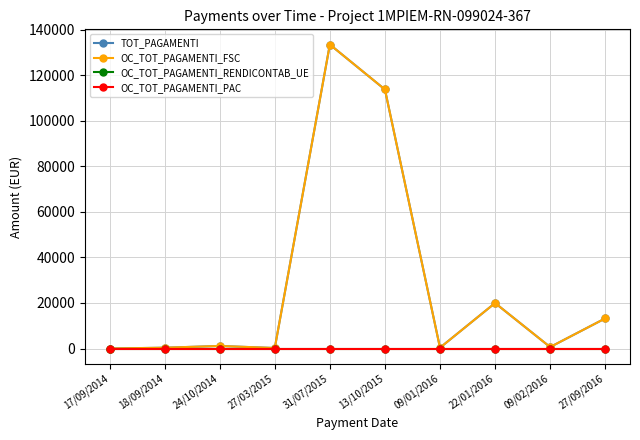

Does the chart have visible grid lines?

Yes